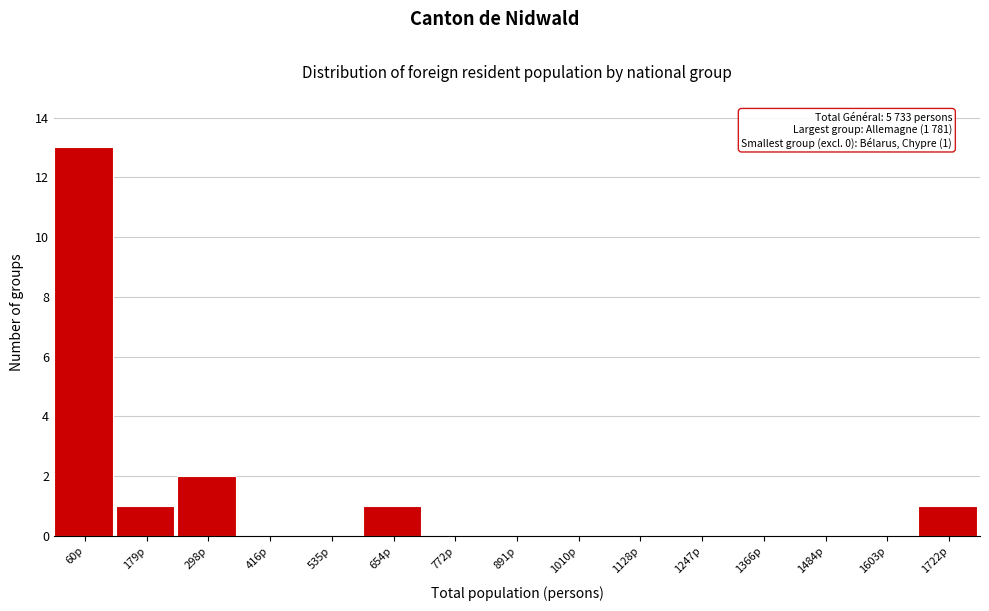

Which range on the x-axis has the tallest bar?

0 to 120